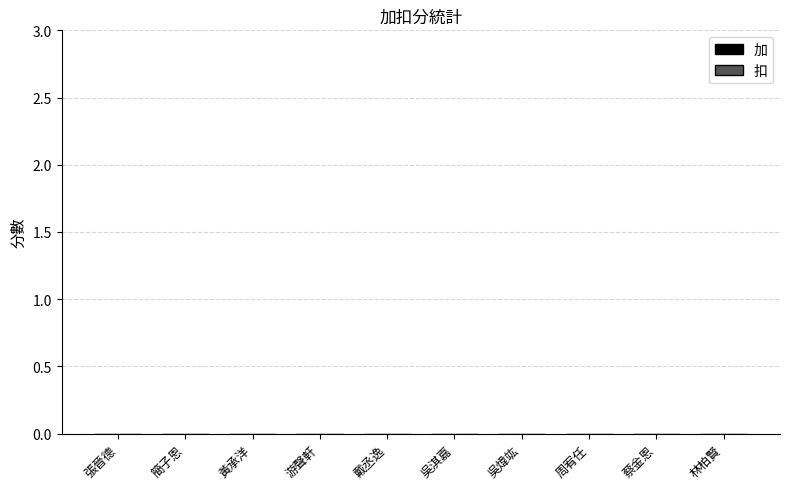

Does the chart contain any negative values?

No